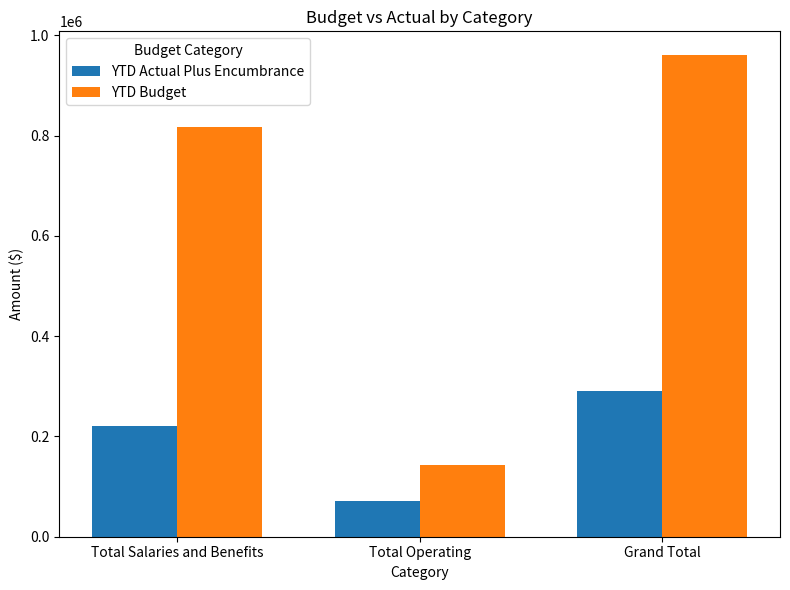

At which label does YTD Budget reach its peak?

Grand Total